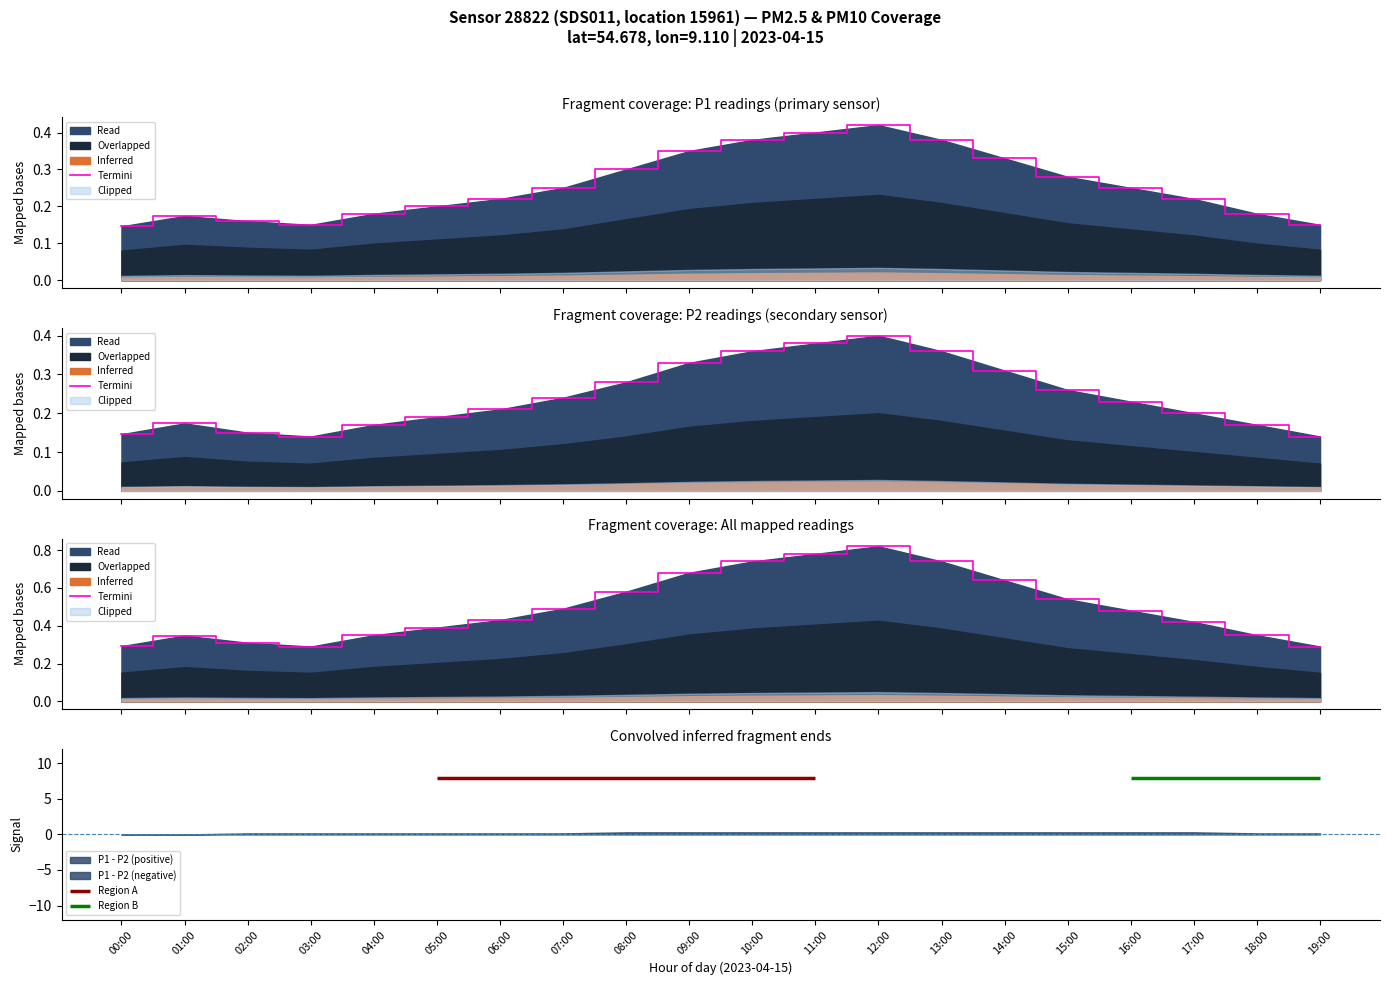

List the labels in order of value, smallest first.

03:00, 19:00, 00:00, 02:00, 01:00, 04:00, 18:00, 05:00, 17:00, 06:00, 16:00, 07:00, 15:00, 08:00, 14:00, 09:00, 10:00, 13:00, 11:00, 12:00